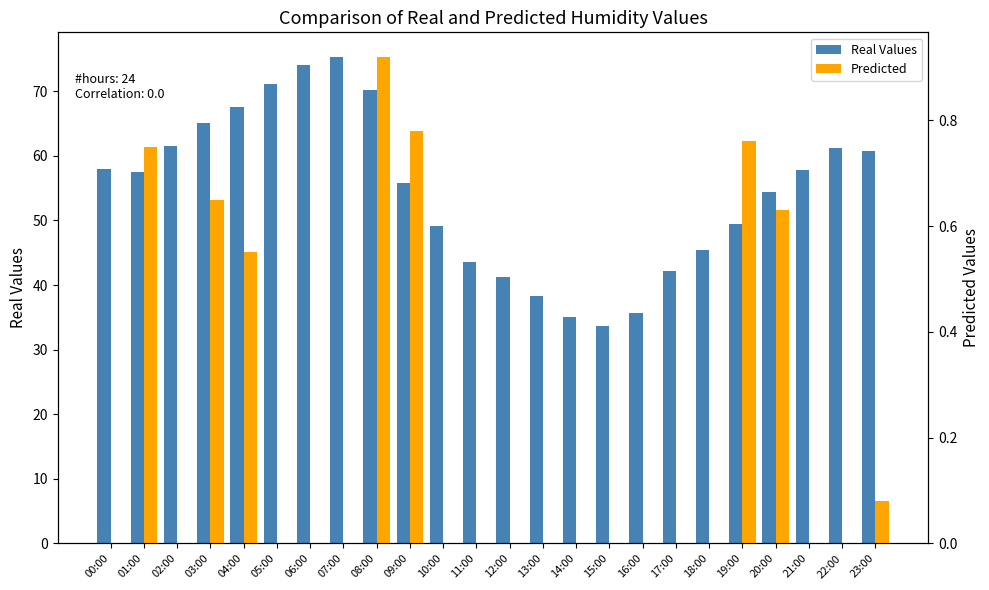

Reading left to right, list all the values displayed in this chart.

Real Values: 00:00=57.9	01:00=57.5	02:00=61.5	03:00=65.2	04:00=67.6	05:00=71.1	06:00=74.1	07:00=75.3	08:00=70.2	09:00=55.9	10:00=49.2	11:00=43.6	12:00=41.3	13:00=38.4	14:00=35.0	15:00=33.6	16:00=35.6	17:00=42.1	18:00=45.4	19:00=49.5	20:00=54.4	21:00=57.8	22:00=61.2	23:00=60.8
Predicted: 00:00=0.0	01:00=0.8	02:00=0.0	03:00=0.7	04:00=0.6	05:00=0.0	06:00=0.0	07:00=0.0	08:00=0.9	09:00=0.8	10:00=0.0	11:00=0.0	12:00=0.0	13:00=0.0	14:00=0.0	15:00=0.0	16:00=0.0	17:00=0.0	18:00=0.0	19:00=0.8	20:00=0.6	21:00=0.0	22:00=0.0	23:00=0.1